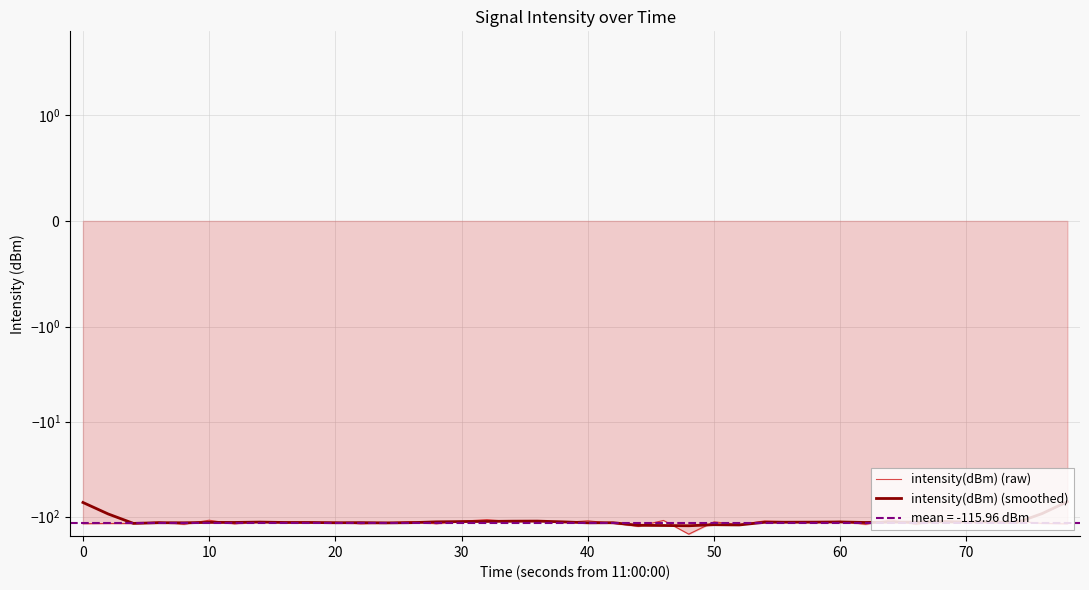

Reading left to right, list all the values displayed in this chart.

intensity(dBm) (raw): -118.6	-118.1	-118.2	-113.9	-120.3	-109.1	-119.2	-112.6	-114.6	-115.2	-114.6	-119.0	-116.6	-112.8	-118.8	-111.7	-107.5	-112.8	-111.0	-115.3	-110.6	-117.5	-126.4	-109.7	-152.8	-113.4	-121.2	-110.9	-113.2	-114.8	-112.1	-120.4	-108.4	-120.4	-109.7	-113.0	-116.2	-111.1	-117.9	-119.0
intensity(dBm) (smoothed): -71.0	-93.7	-117.8	-115.9	-116.1	-115.0	-115.1	-114.1	-115.2	-115.2	-116.0	-115.6	-116.4	-115.8	-113.5	-112.7	-112.4	-111.7	-111.5	-113.4	-116.2	-115.9	-123.4	-124.0	-124.7	-121.6	-122.3	-114.7	-114.5	-114.3	-113.8	-115.2	-114.2	-114.4	-113.5	-114.1	-113.6	-115.5	-92.8	-69.6